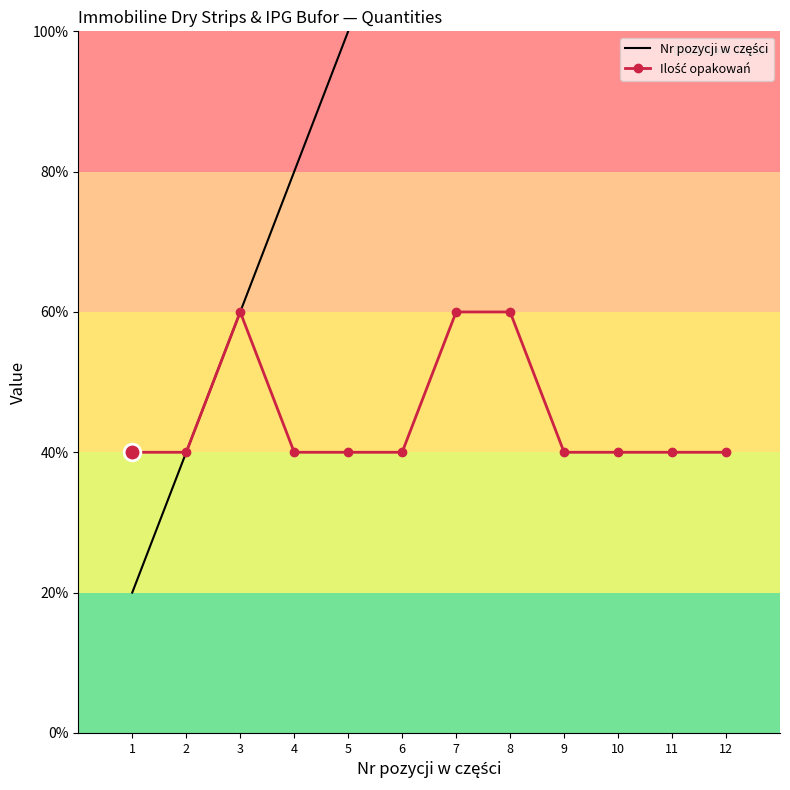

List the series in order of their overall mean, lowest first.

Ilość opakowań, Nr pozycji w części